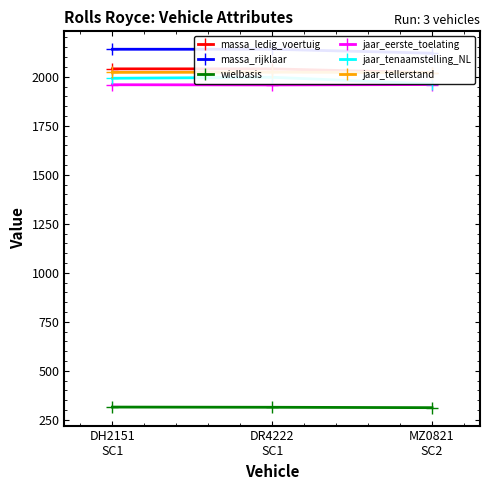

What is the minimum value shown in the chart?

312